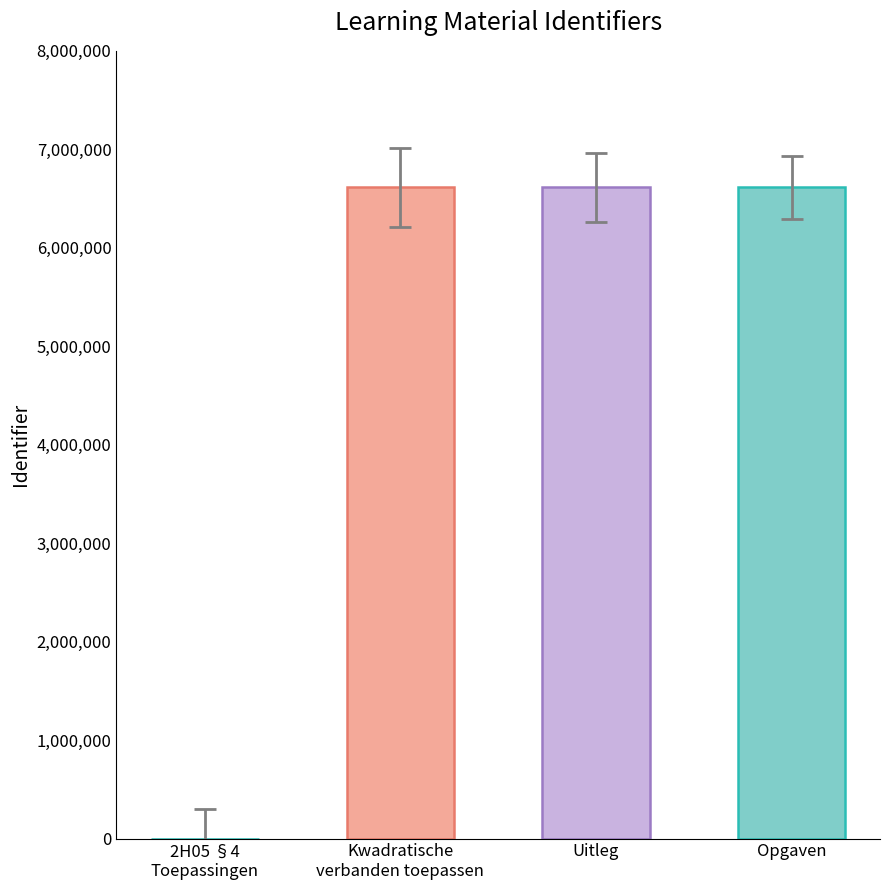

What is the change in value from 2H05 §4 Toepassingen to Kwadratische verbanden toepassen?

+6612588